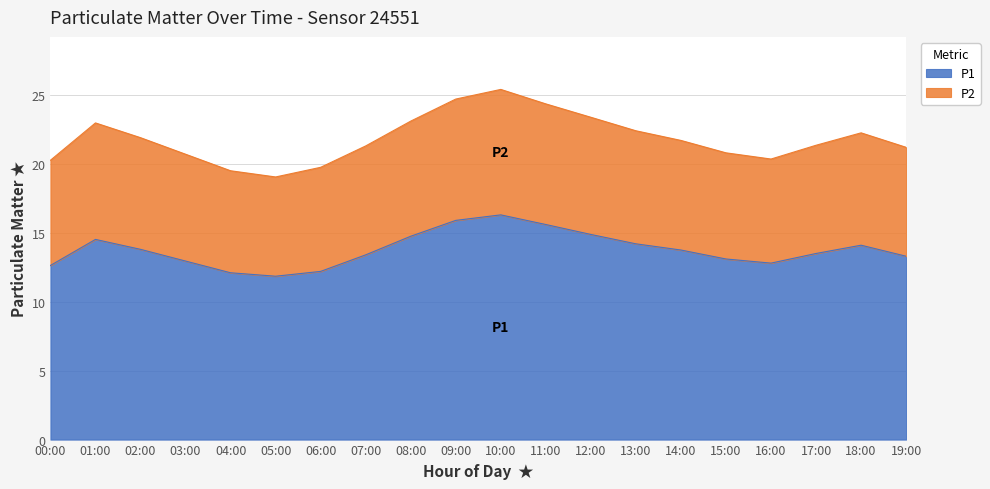

What is the label of the 18th point from the left?

17:00